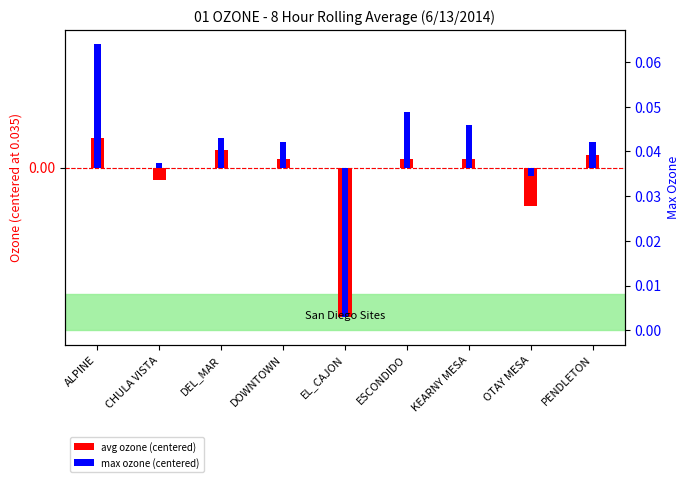

Which category has the highest value in the max ozone (centered) series?

ALPINE